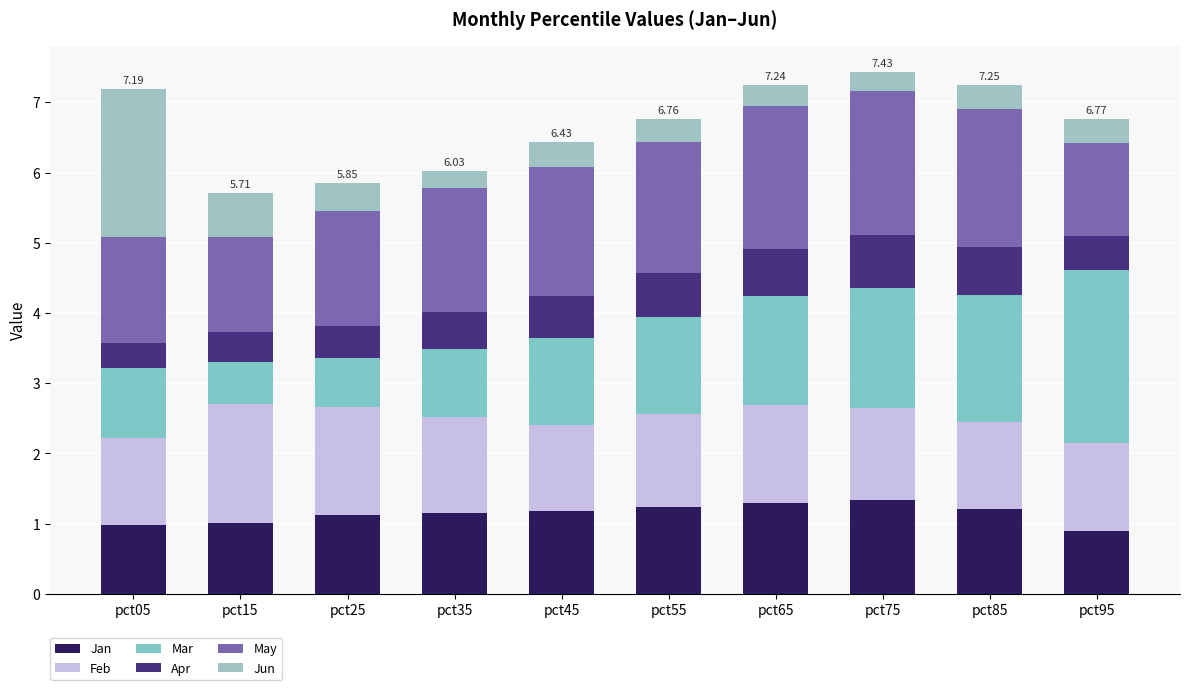

Are the bars horizontal?

No